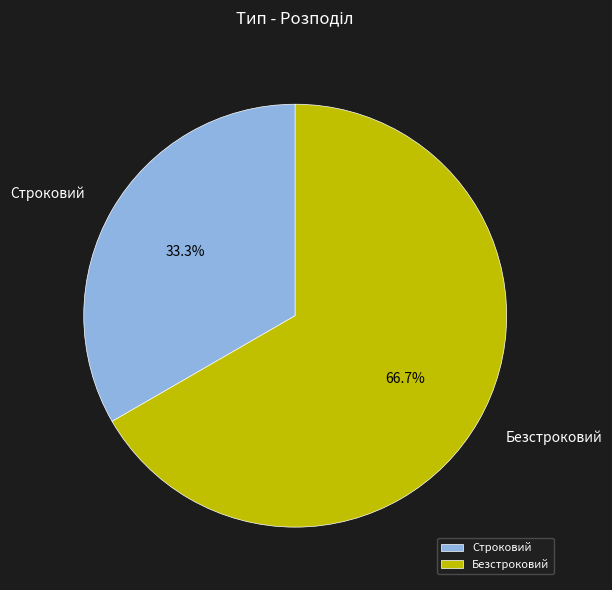

Combined, do Безстроковий and Строковий account for over 50%?

Yes